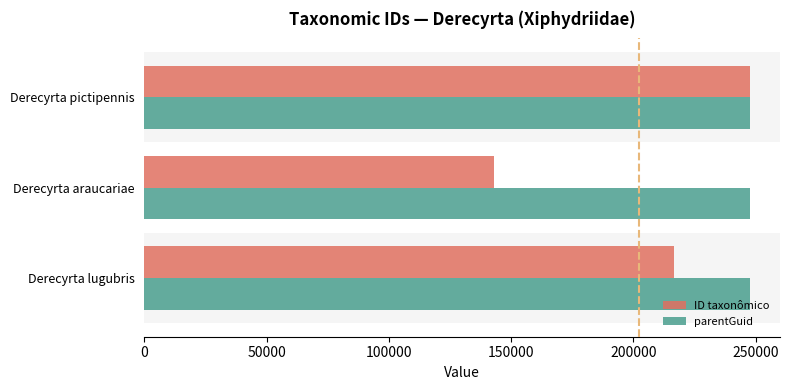

Is it true that ID taxonômico equals 143055 at Derecyrta araucariae?

True